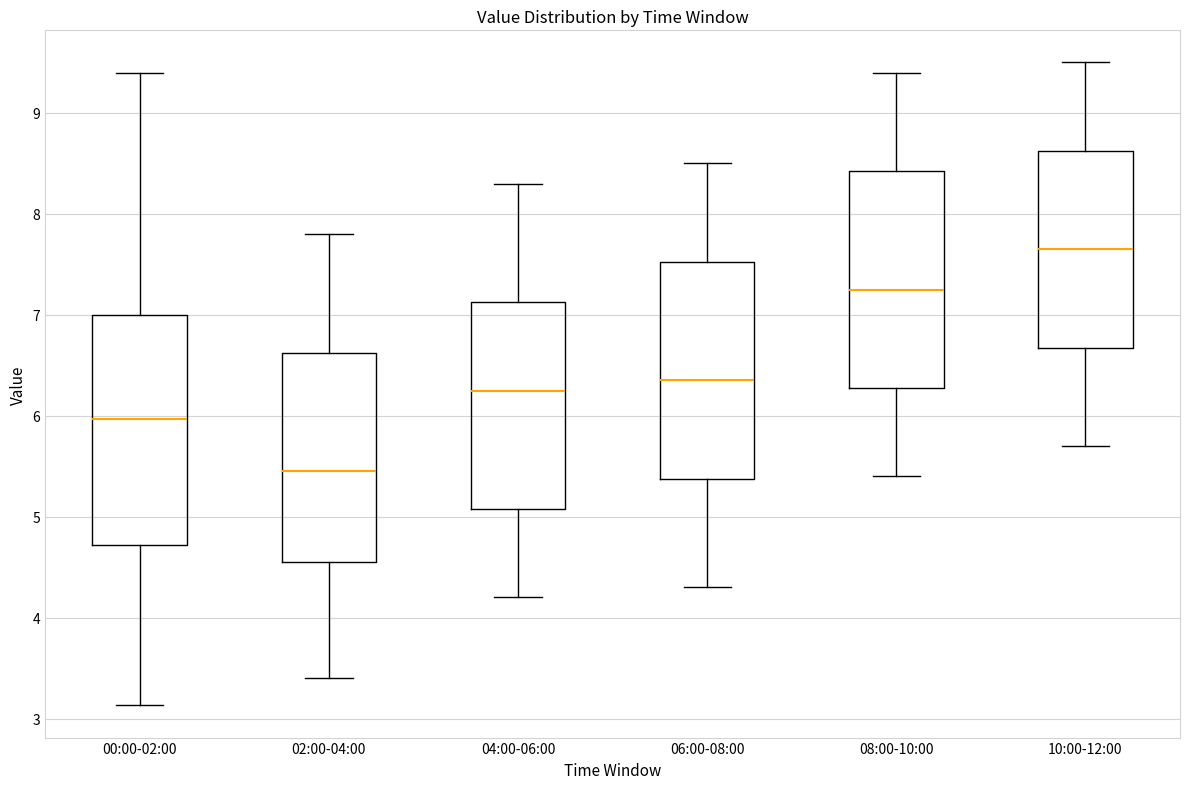

Where does the median line of the box for 06:00-08:00 sit on the y-axis? The values are not printed on the chart, so give them approximately, as read against the axis.

6.4